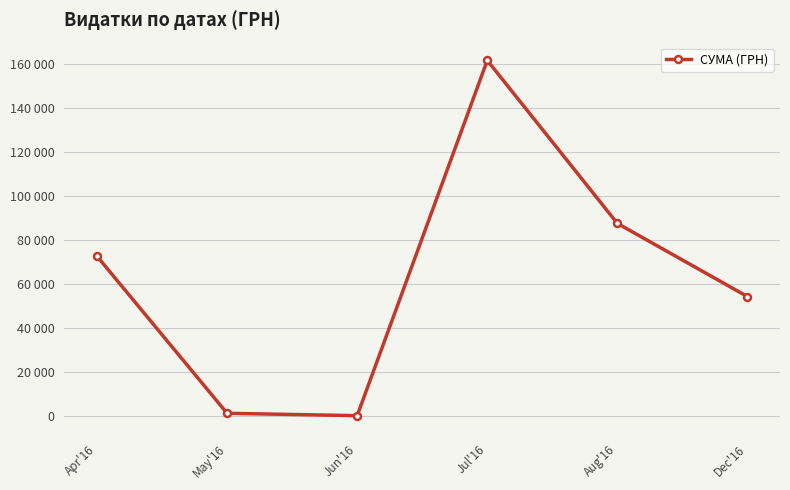

Which has a higher value, Jun'16 or Apr'16?

Apr'16